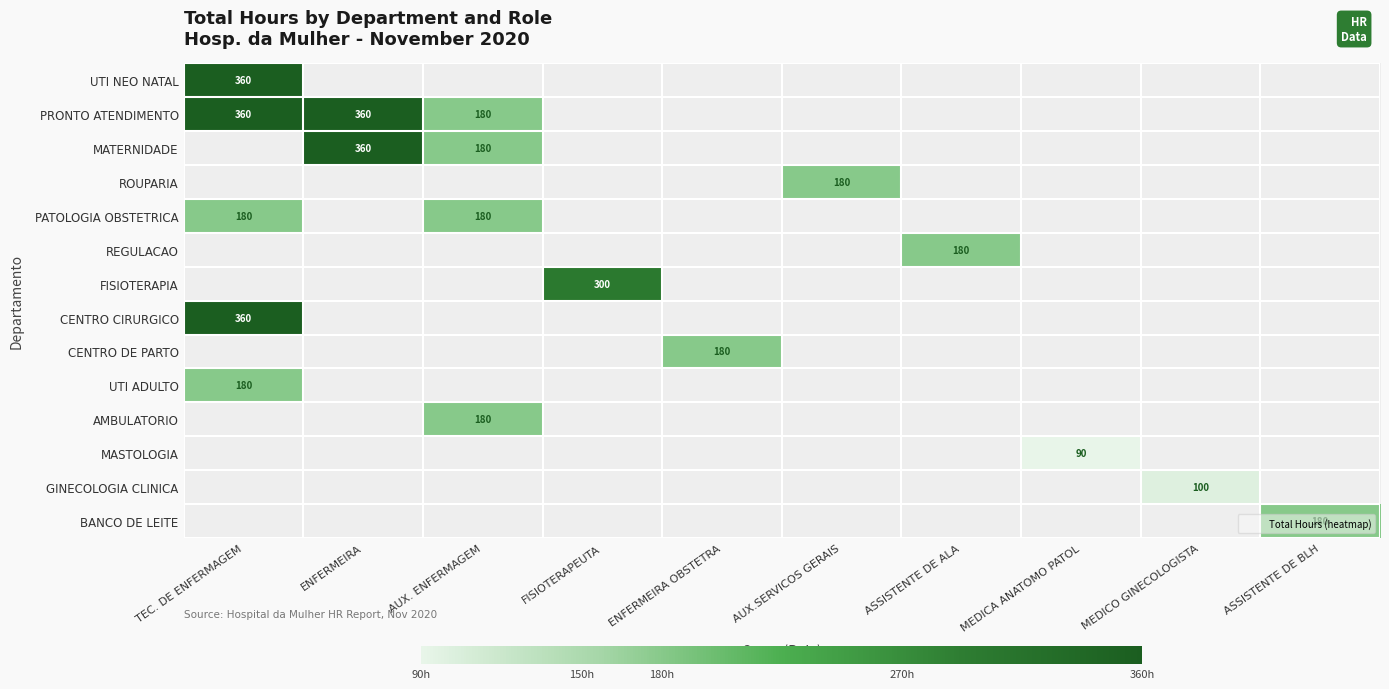

Between AUX. ENFERMAGEM and ENFERMEIRA OBSTETRA, which is larger?

ENFERMEIRA OBSTETRA